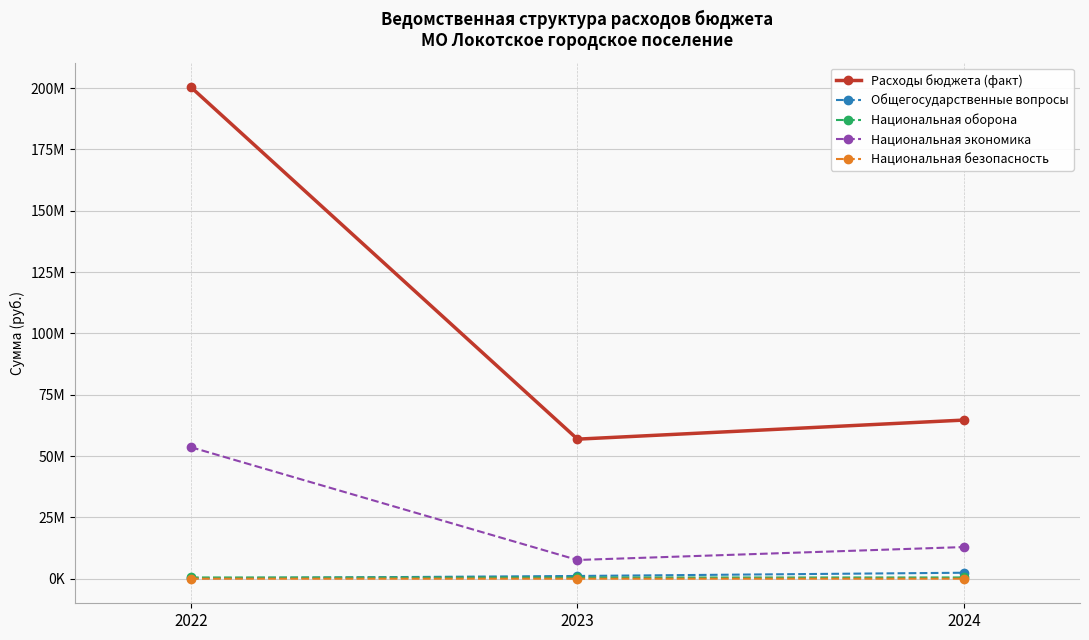

What is the spread (max minus min) of values at 2024?

64655978.7